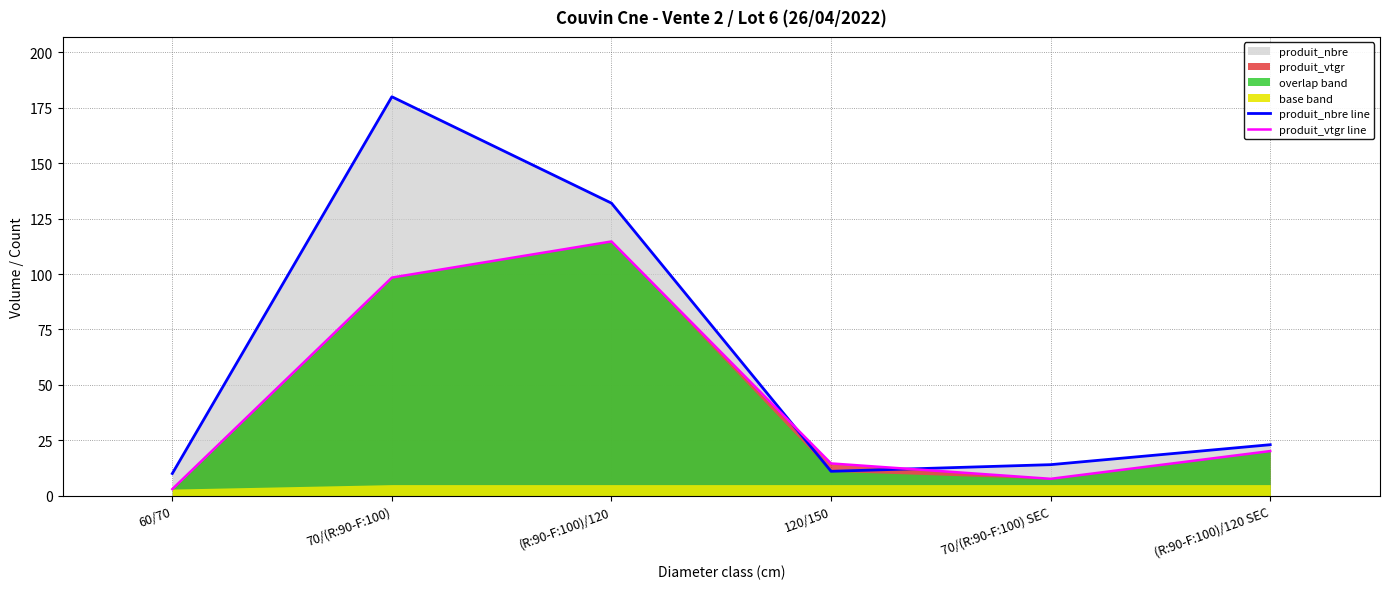

What is the approximate value of produit_nbre line at 70/(R:90-F:100)?

180.0